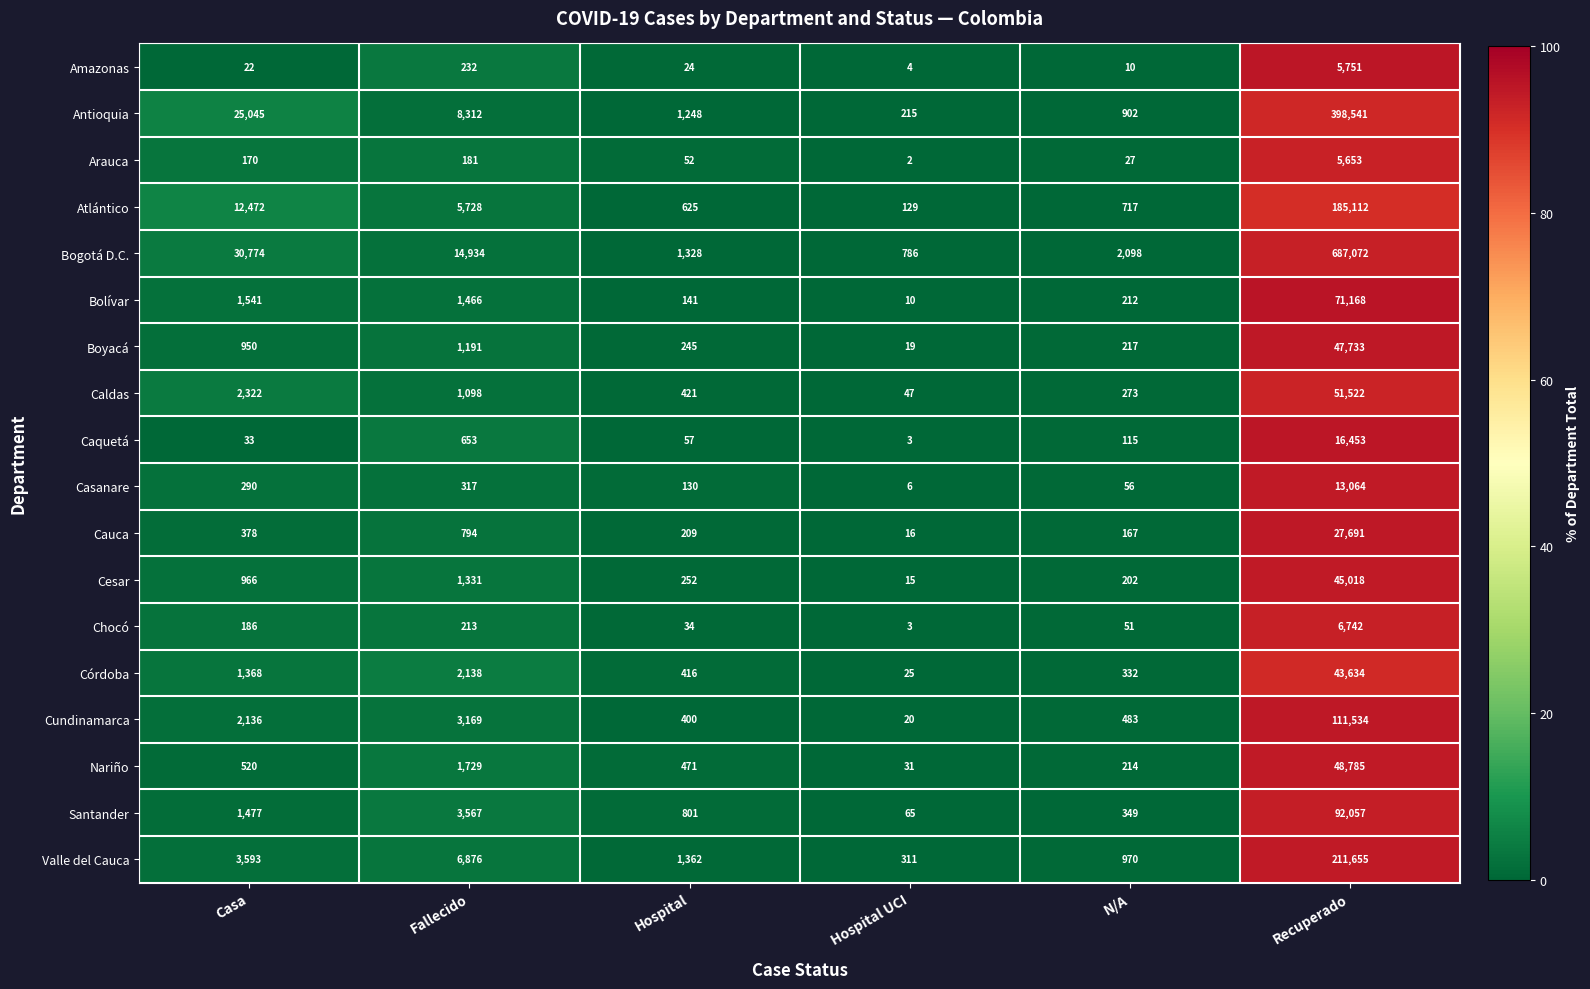

Which series has the largest range (max minus min)?

Bogotá D.C.